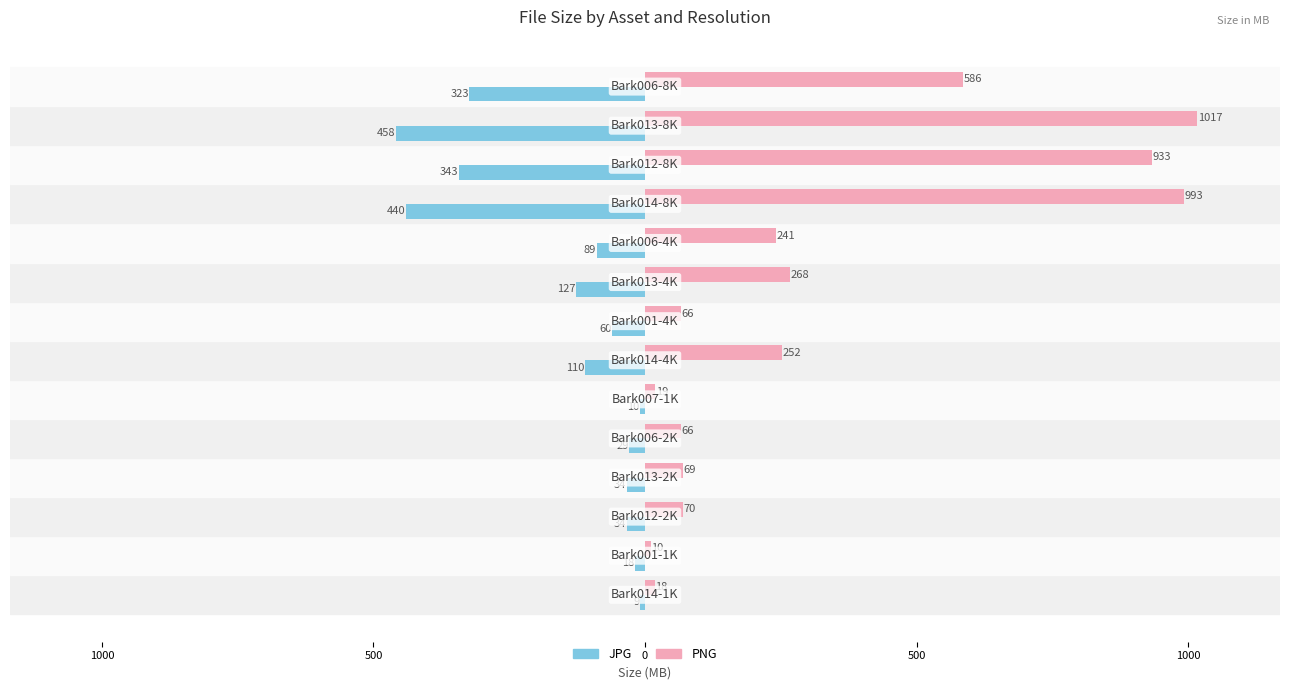

What are all the series names shown in the legend?

JPG, PNG